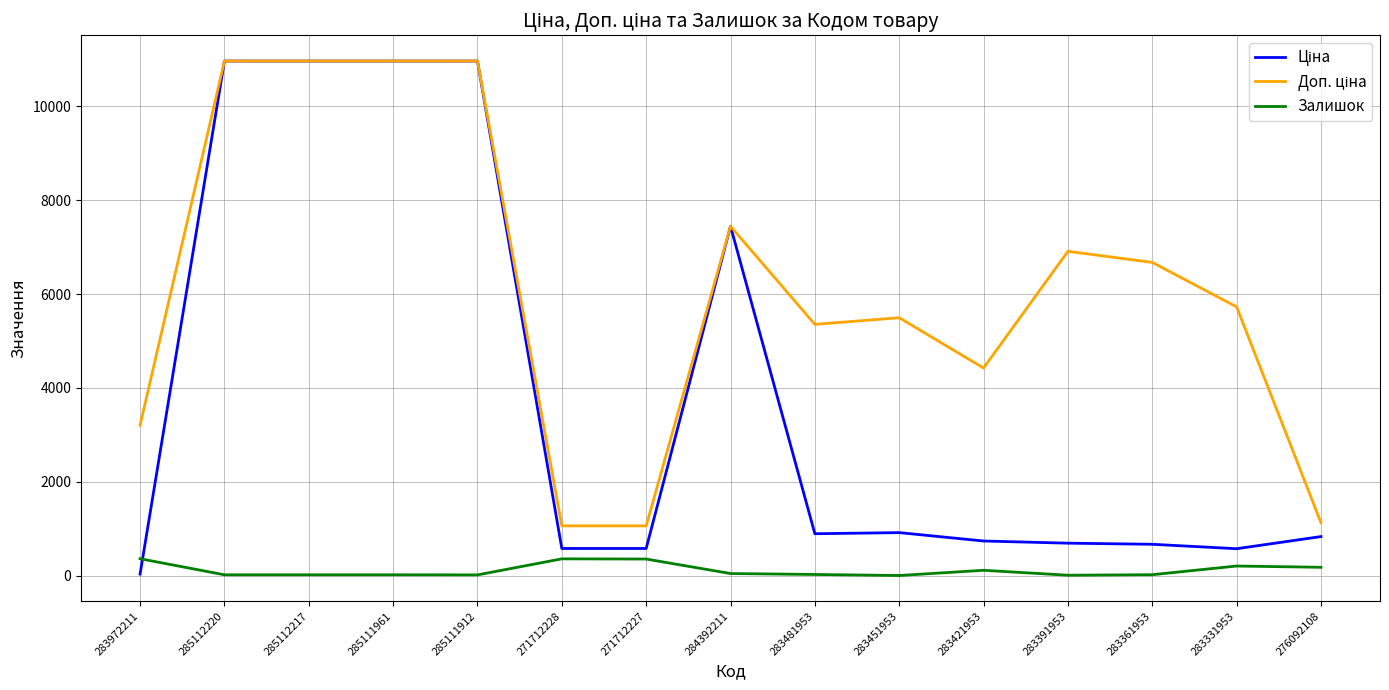

The Залишок series shows 24.0 at 283481953. True or false?

True